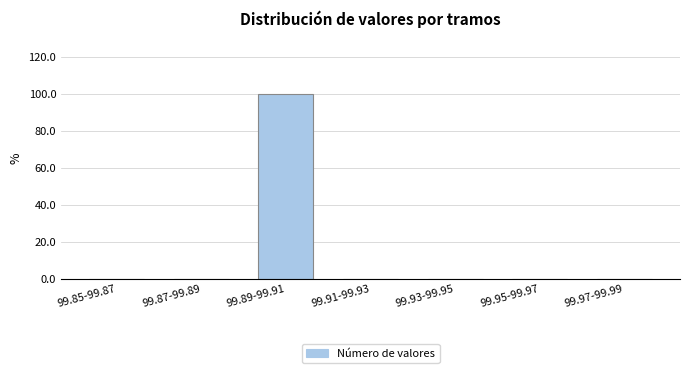

Reading left to right, list all the values displayed in this chart.

99.85-99.87=0	99.87-99.89=0	99.89-99.91=100	99.91-99.93=0	99.93-99.95=0	99.95-99.97=0	99.97-99.99=0